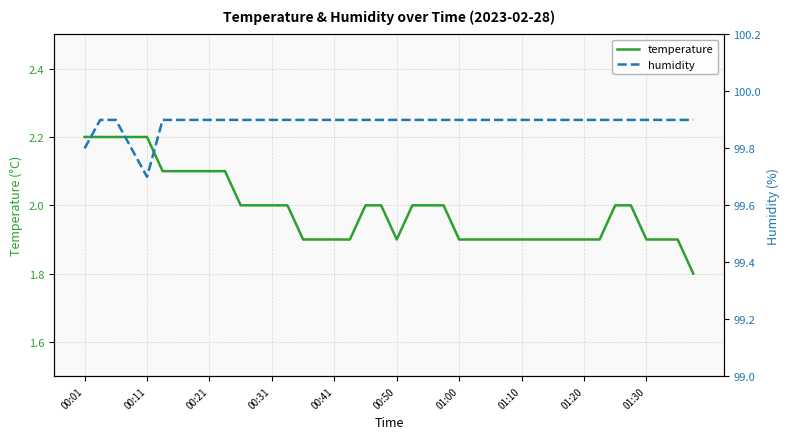

True or false: humidity has a value of 99.9 at 25.

True